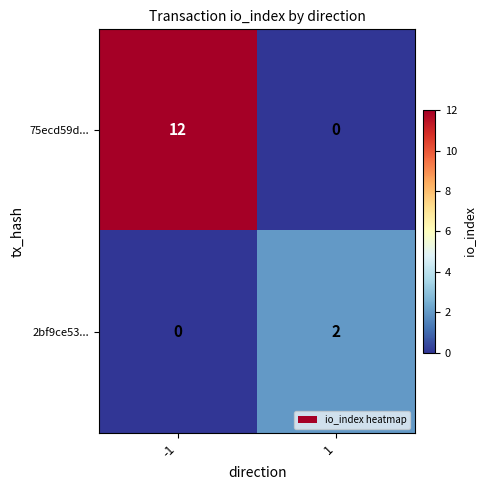

Which category has the highest value across all series?

-1